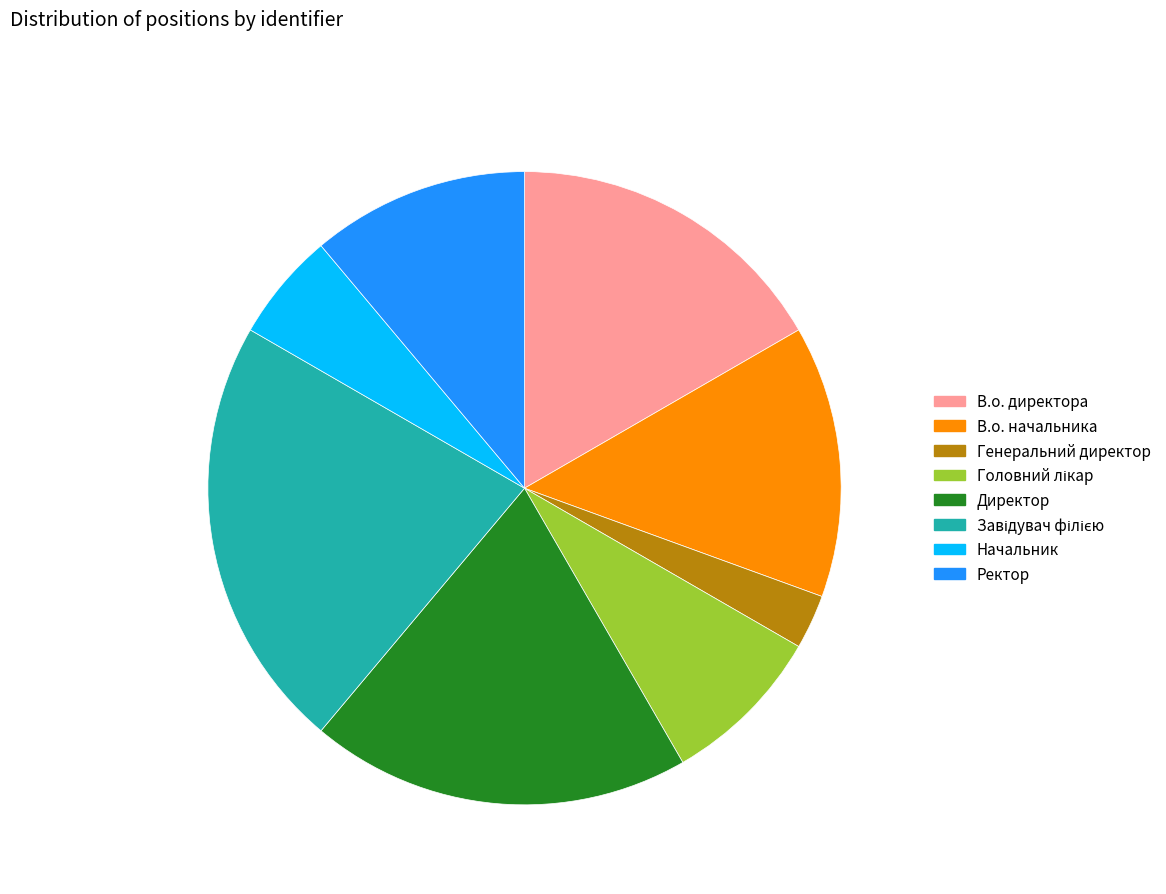

Do В.о. директора and В.о. начальника together represent more than half of the pie?

No